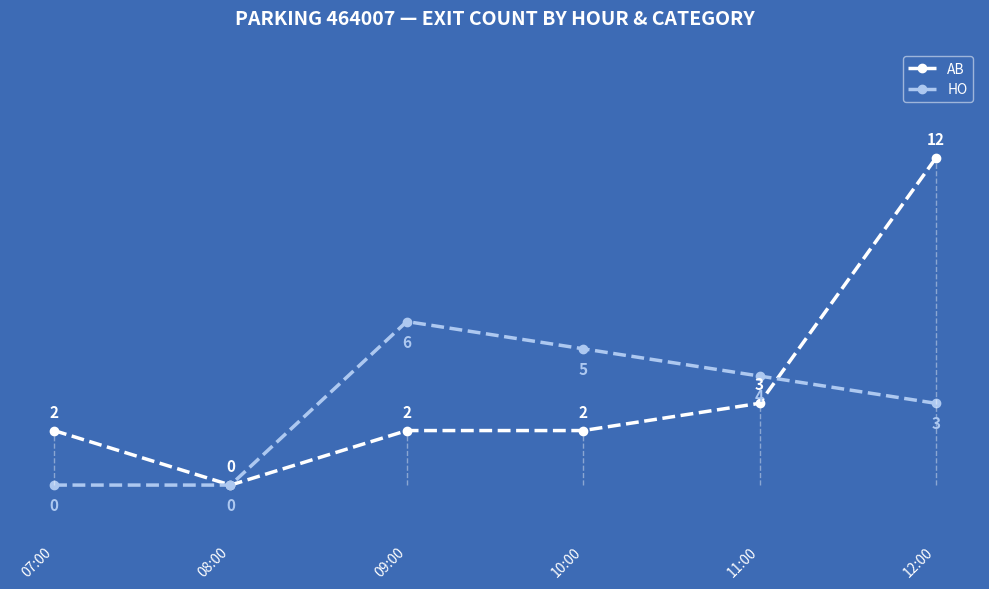

The AB series shows 2 at 07:00. True or false?

True